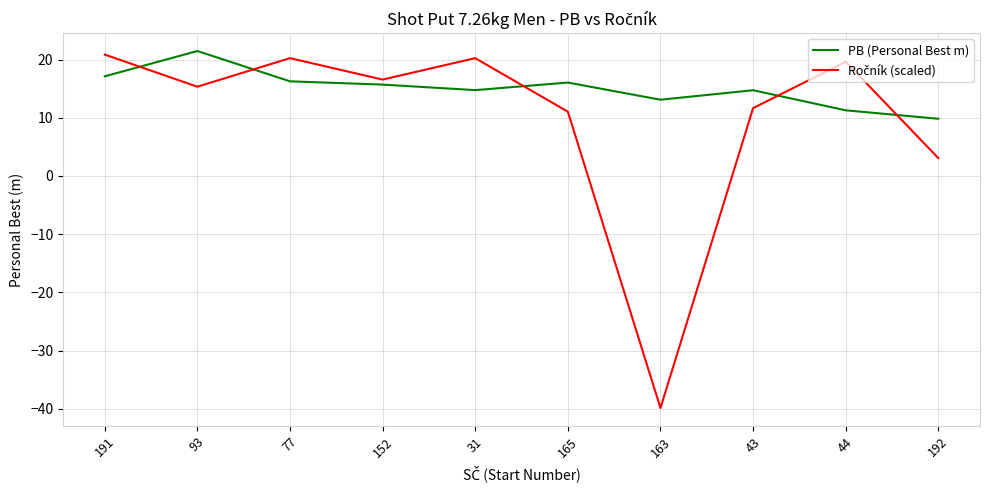

Is it true that PB (Personal Best m) equals 14.7 at 43?

True